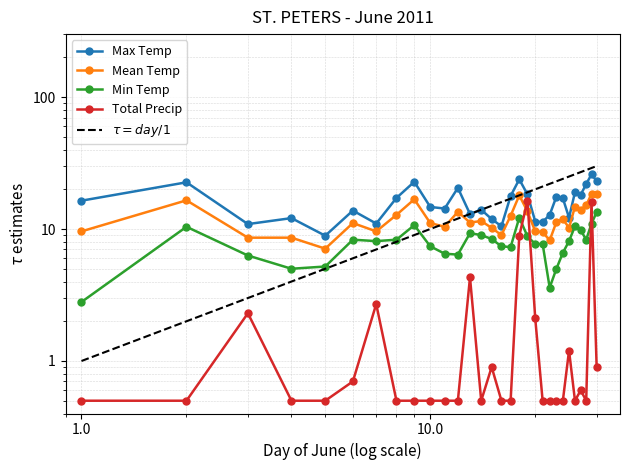

What are all the series names shown in the legend?

Max Temp, Mean Temp, Min Temp, Total Precip